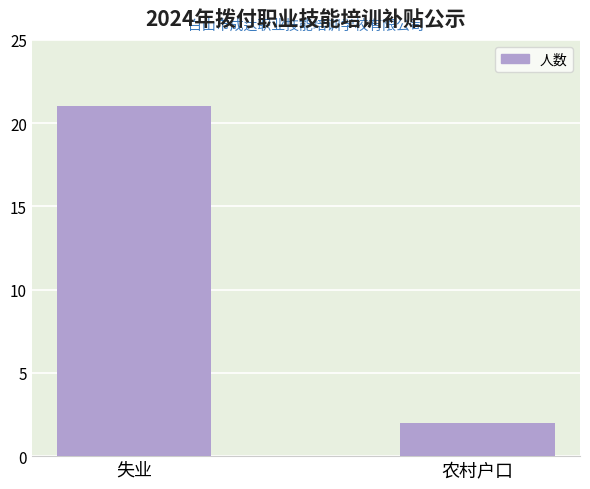

What is the average value?

12